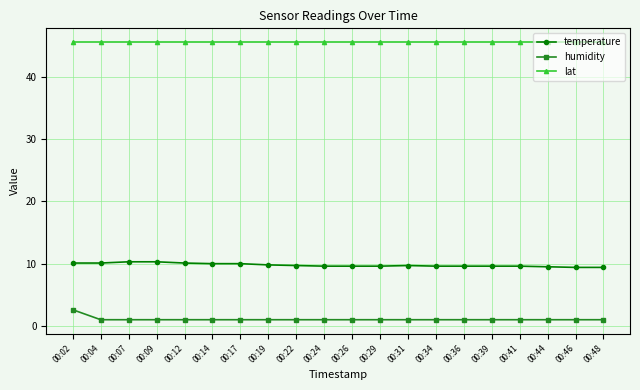

At how many categories does at least one series exceed 34?

20